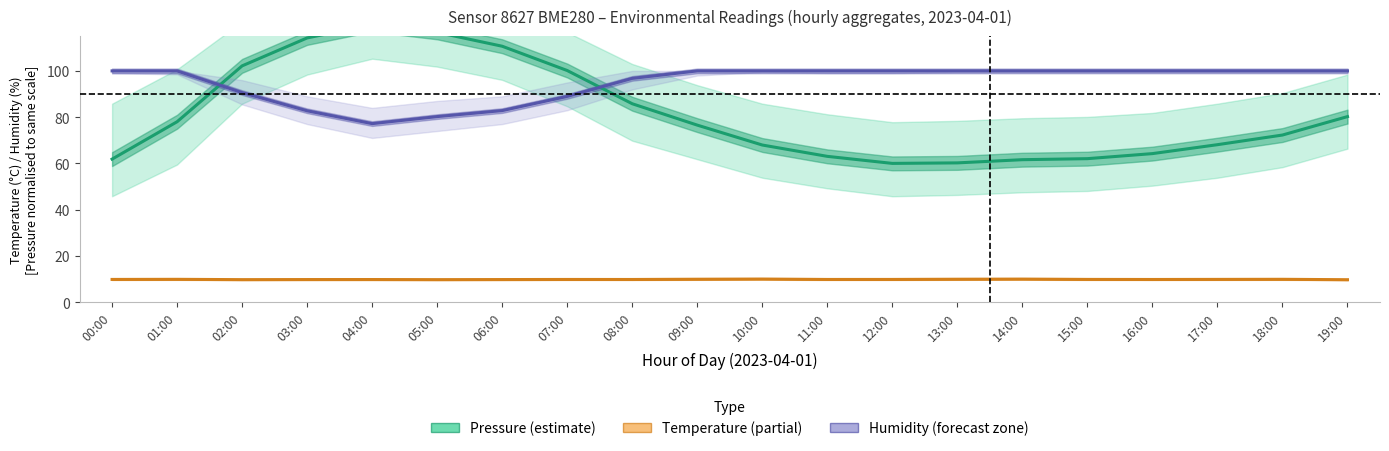

At which label does Pressure (normalised) reach its minimum?

12:00